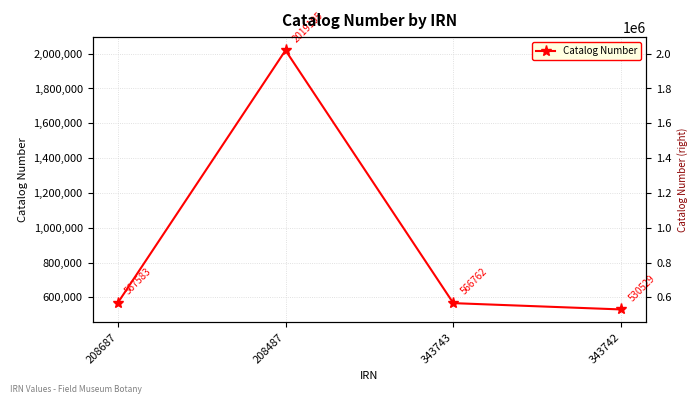

Reading left to right, extract all data points from this chart.

208687=567583	208487=2019105	343743=566762	343742=530529